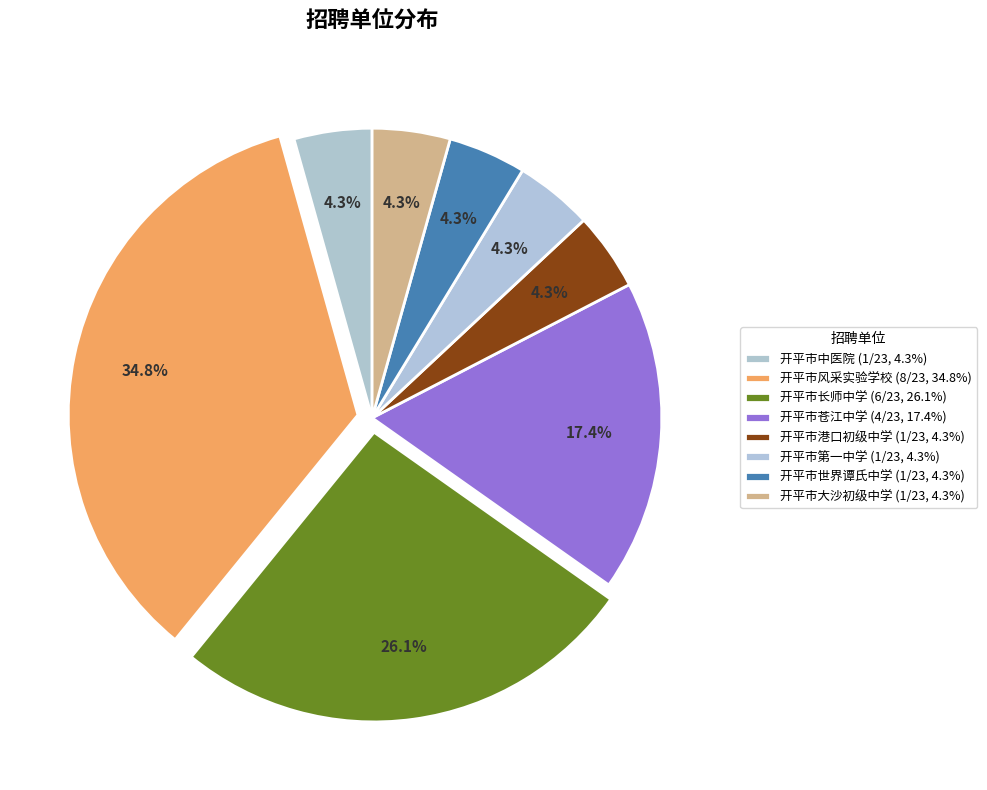

What percentage is the 开平市世界谭氏中学 slice, to the nearest percent?

4%